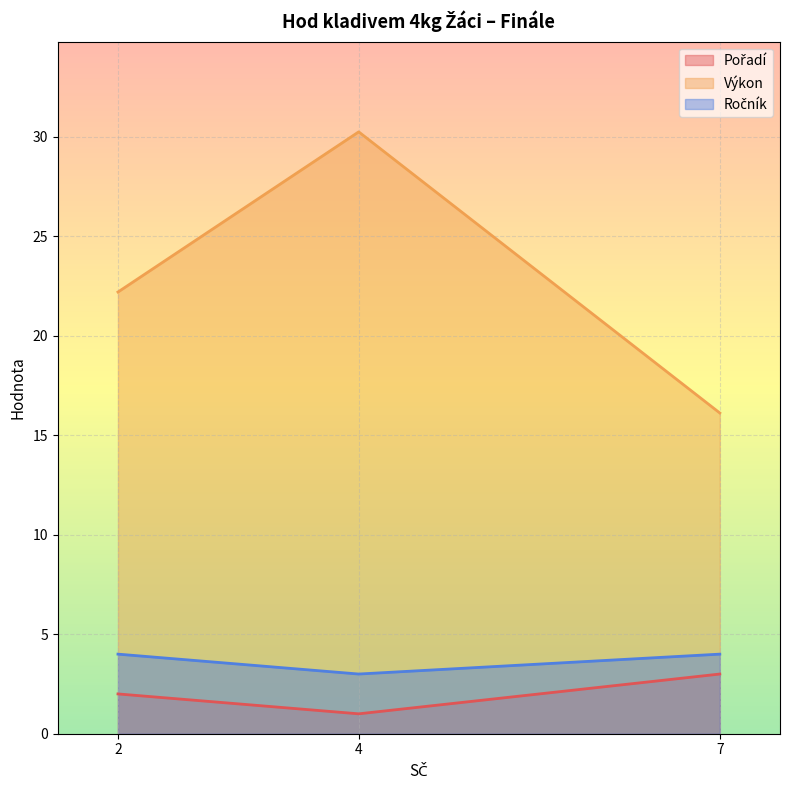

What is the spread (max minus min) of values at 2?

20.2